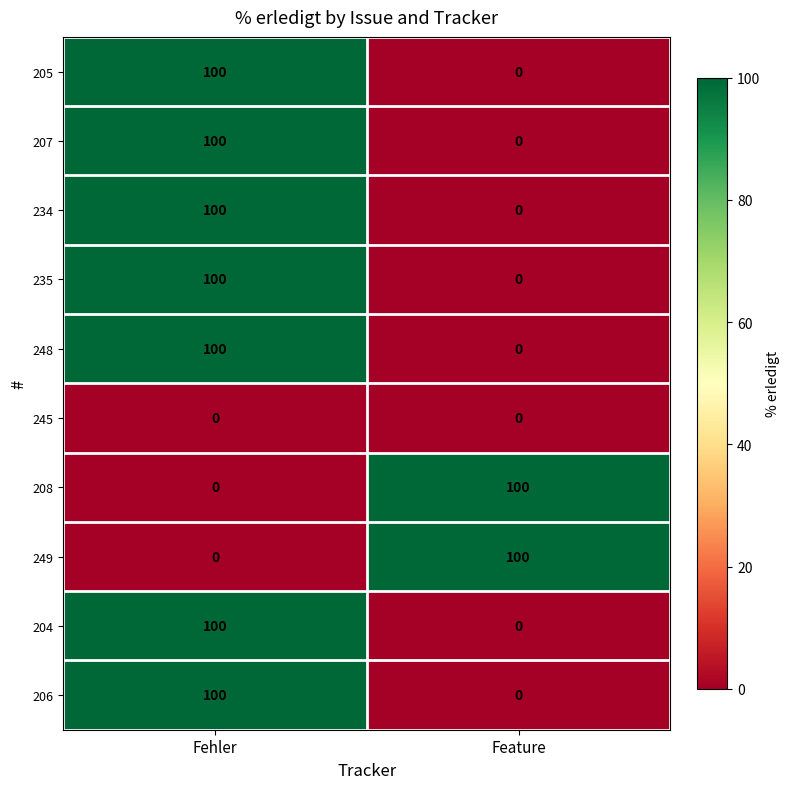

True or false: 205 has a value of 0 at Feature.

True